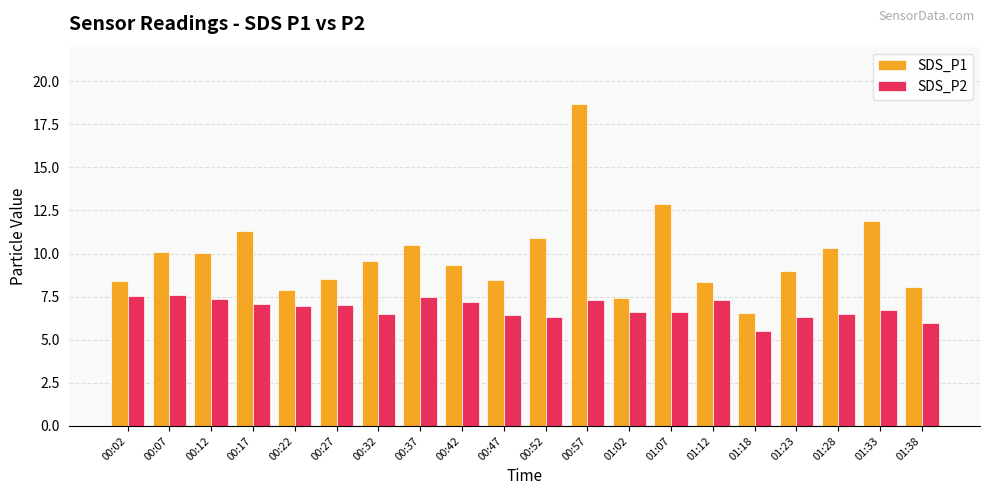

What is the average value of the SDS_P1 series?

9.9